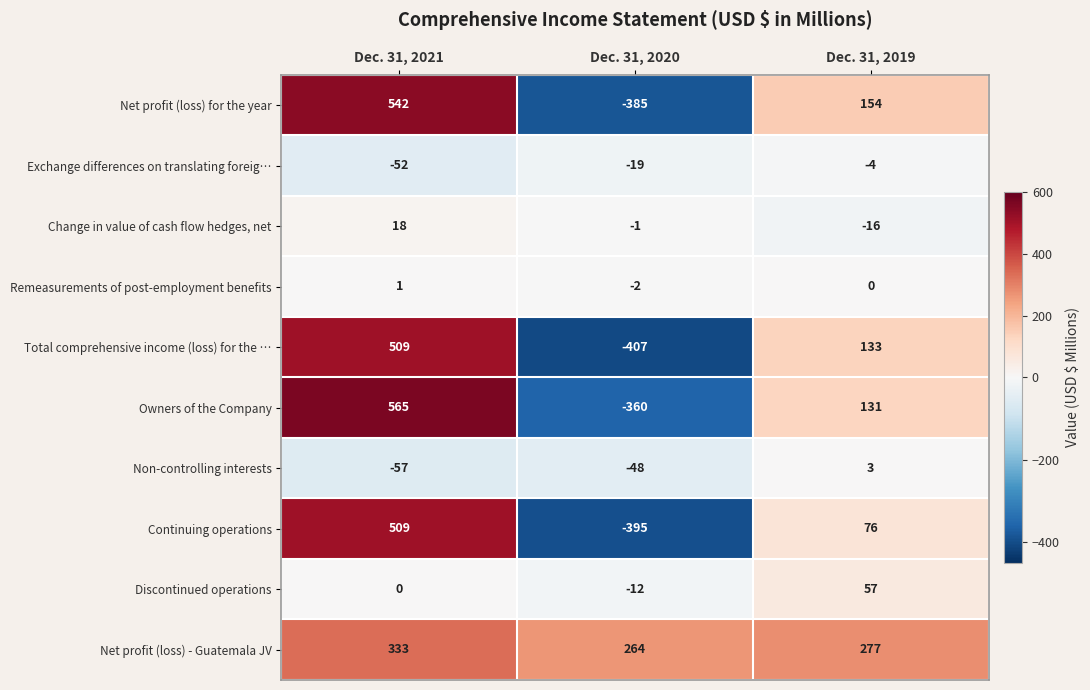

How many values in the Exchange differences on translating foreig… series exceed -19?

1